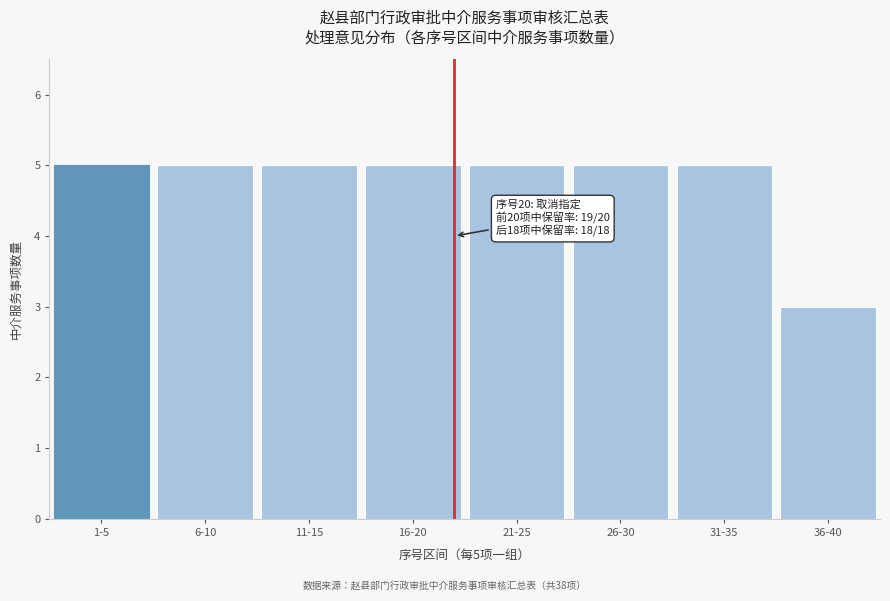

Reading left to right, extract all data points from this chart.

5	5	5	5	5	5	5	3